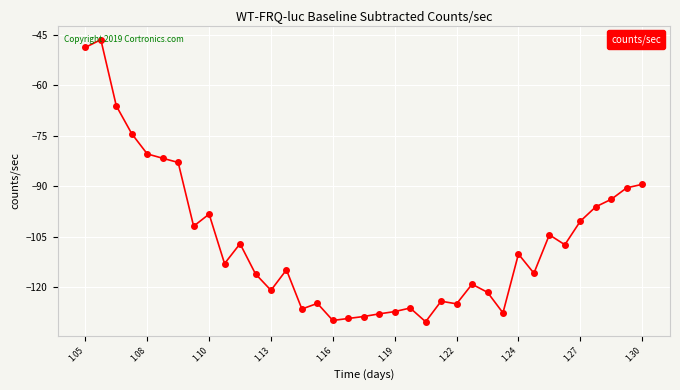

What is the difference between the maximum and second lowest values?

83.5